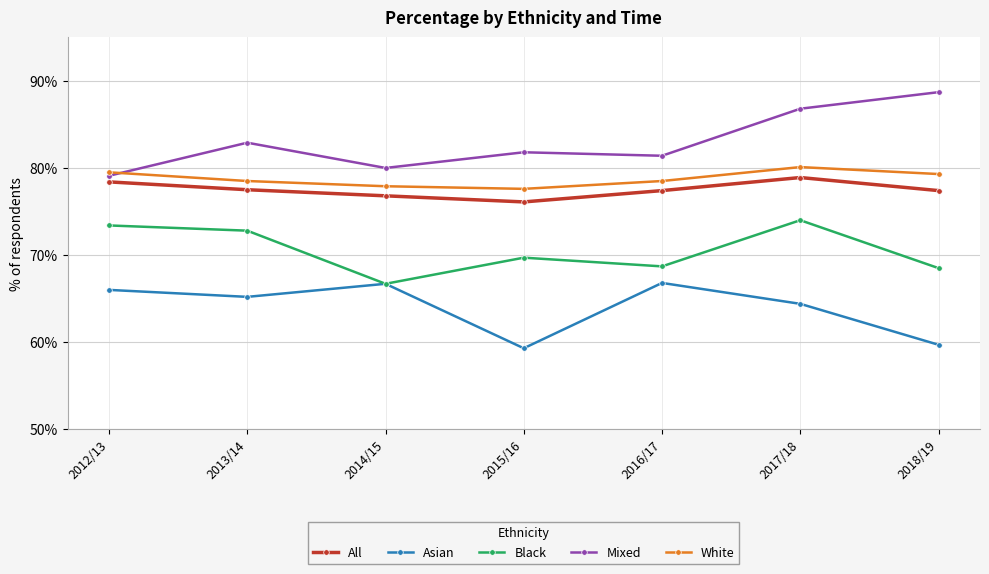

How many lines are shown in the chart?

5